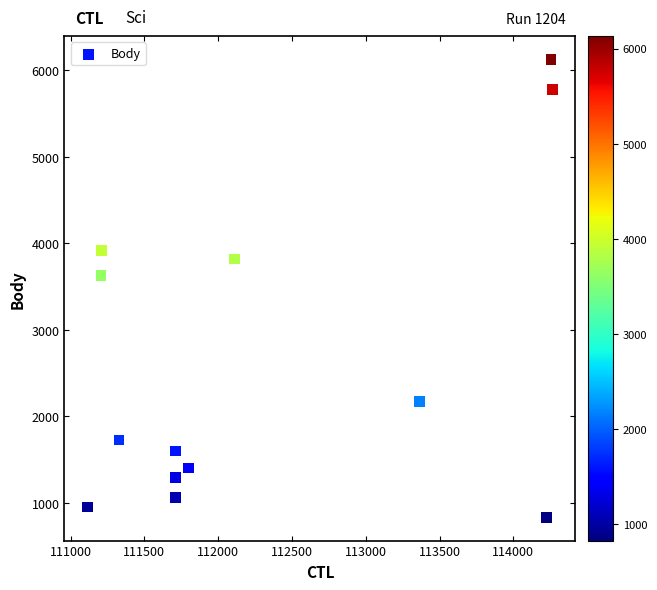

What Y value in the scatter plot is closest to 3480?

3629